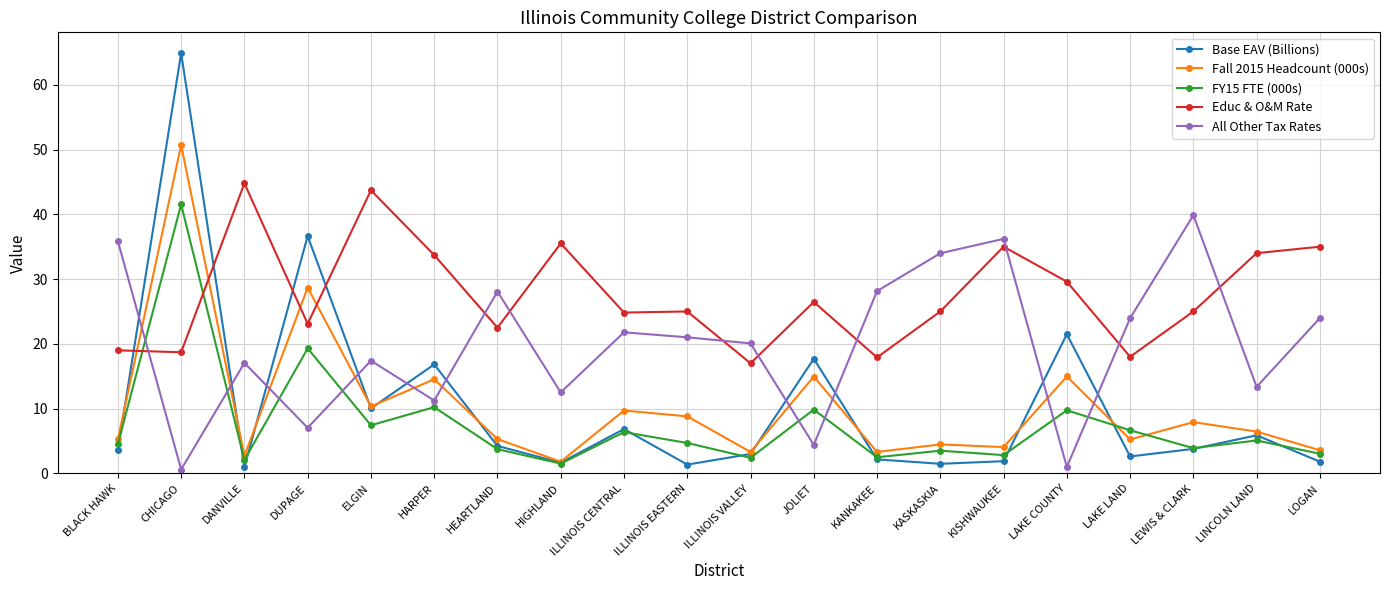

Between which two adjacent categories do Base EAV (Billions) and Educ & O&M Rate first intersect?

BLACK HAWK and CHICAGO